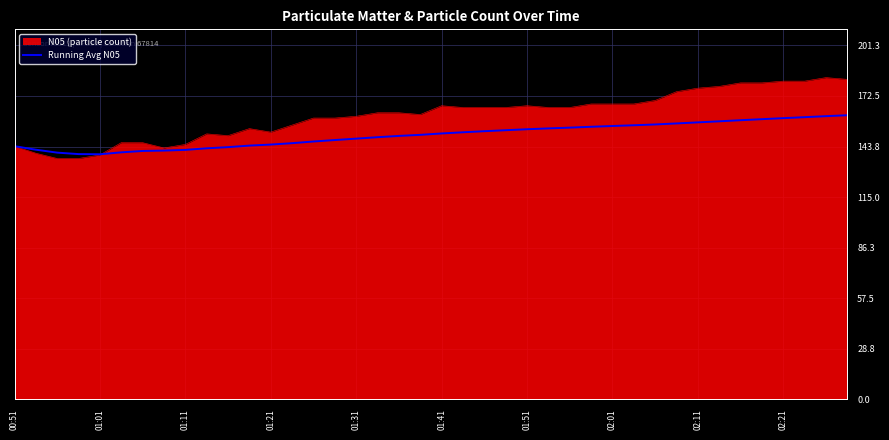

Which series has the largest total across all categories?

N05 (particle count)